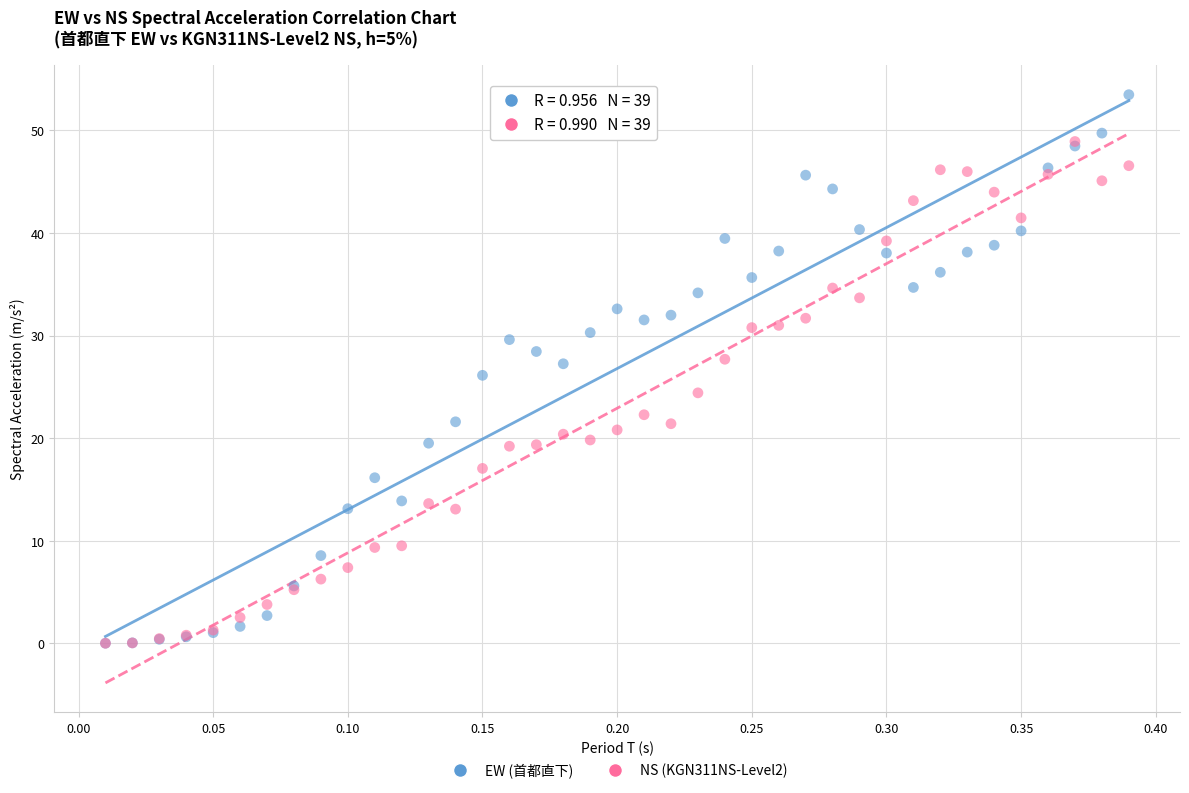

What are all the series names shown in the legend?

EW (首都直下), NS (KGN311NS-Level2)